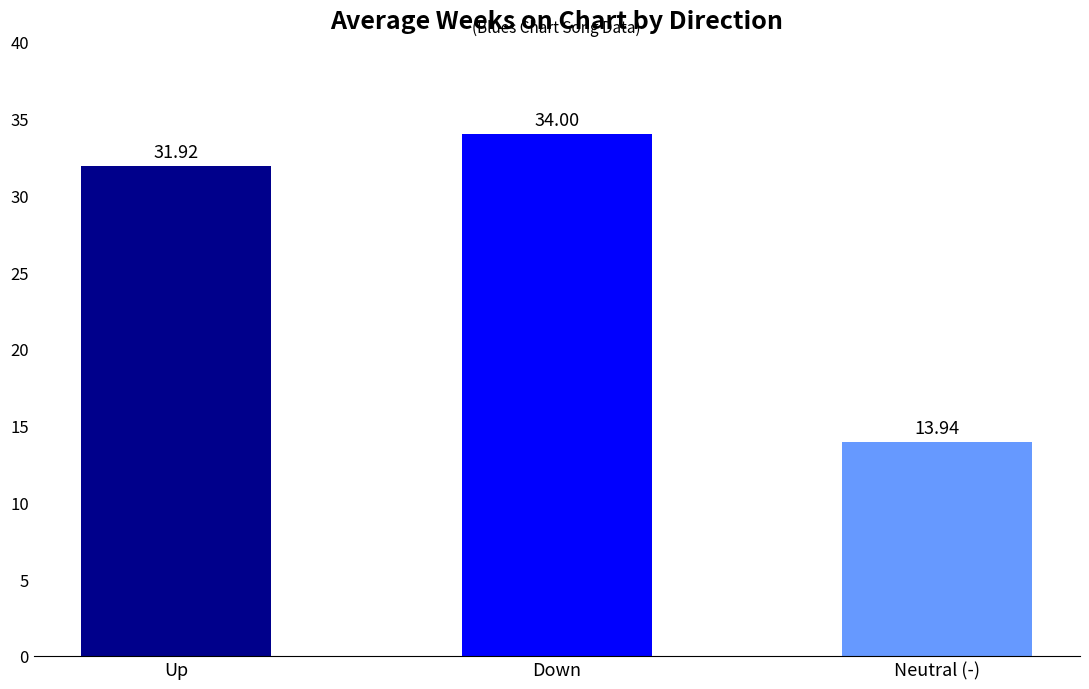

Are the bars grouped side by side (vs. stacked)?

Yes